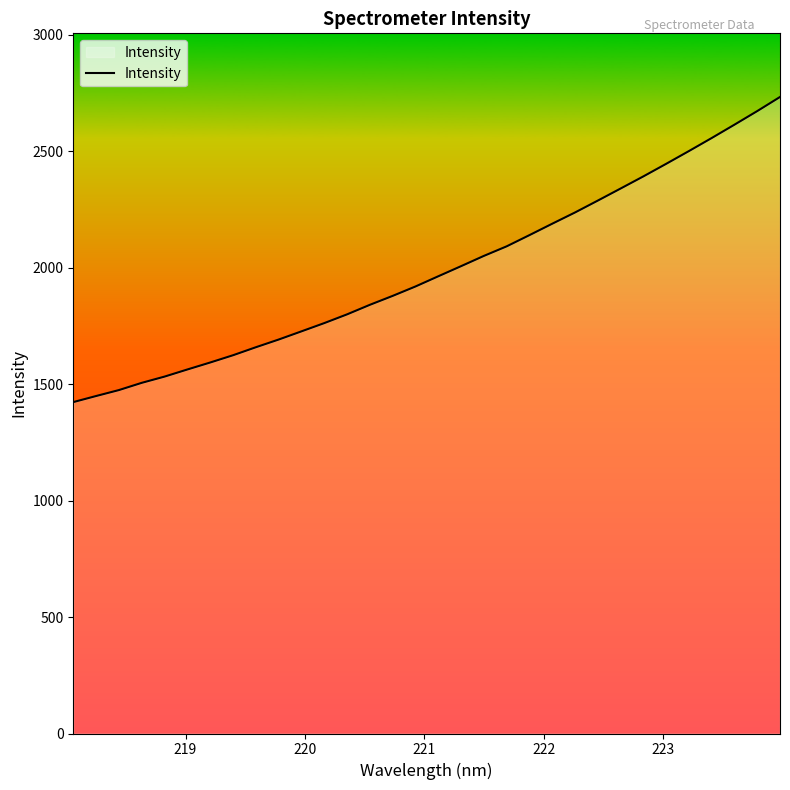

What is the difference between the maximum and minimum values?

1309.8